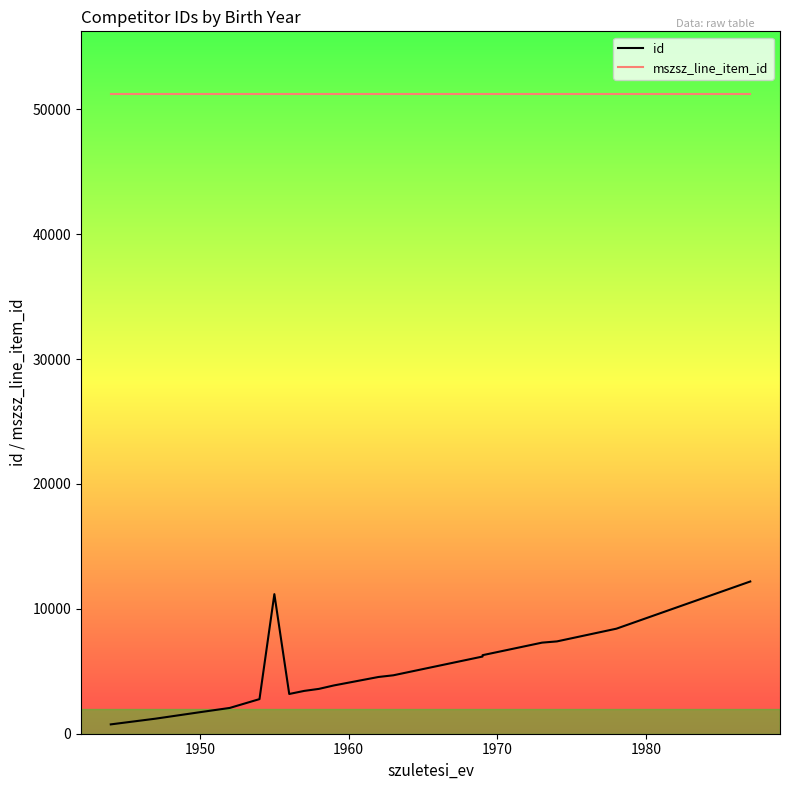

Is it true that id equals 920 at 6?

False